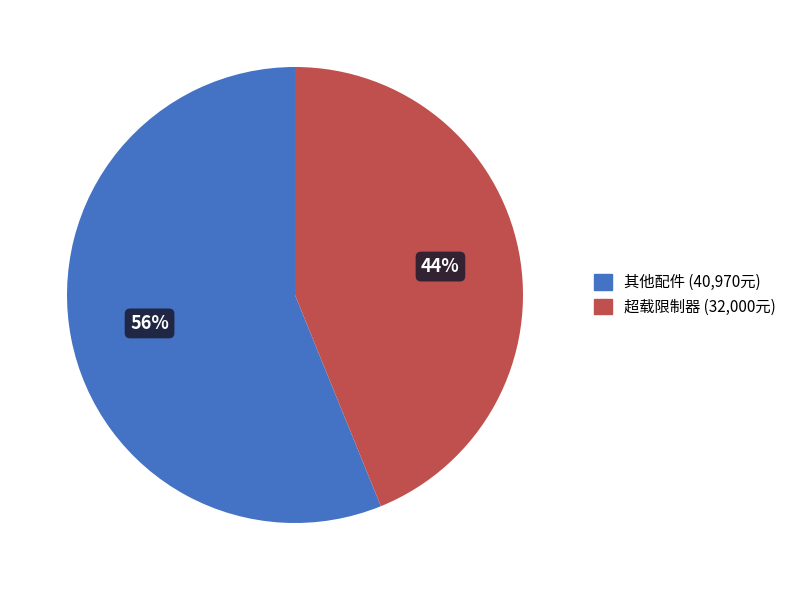

Is there any slice that represents more than half of the pie?

Yes